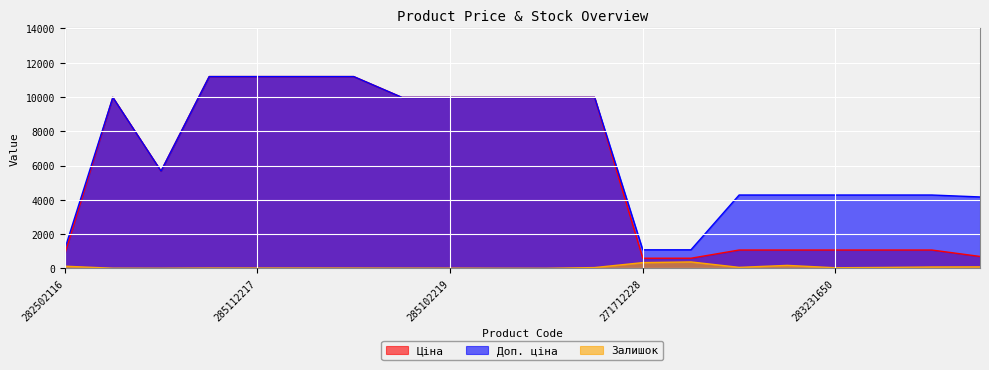

Which series has the largest total across all categories?

Доп. ціна